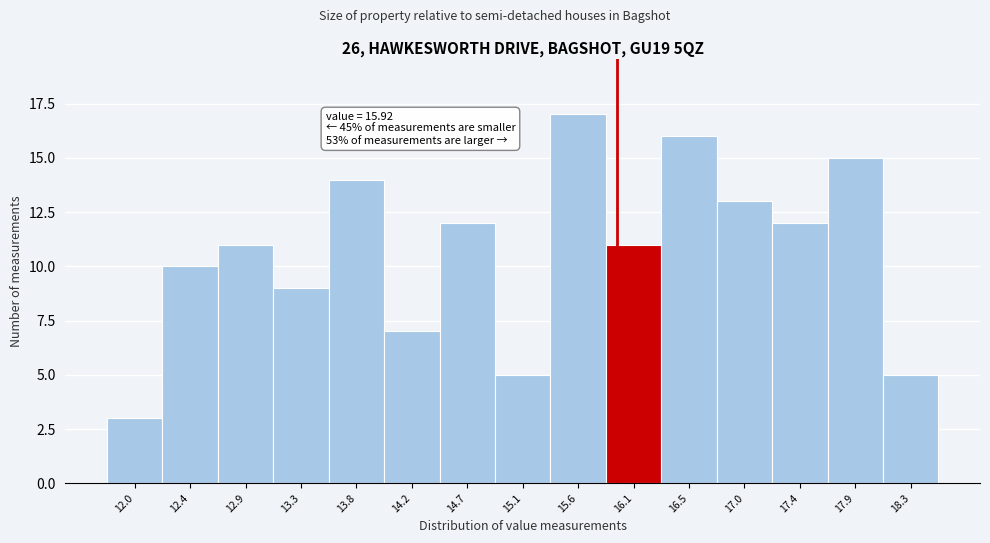

Which range on the x-axis has the tallest bar?

15.40 to 15.85